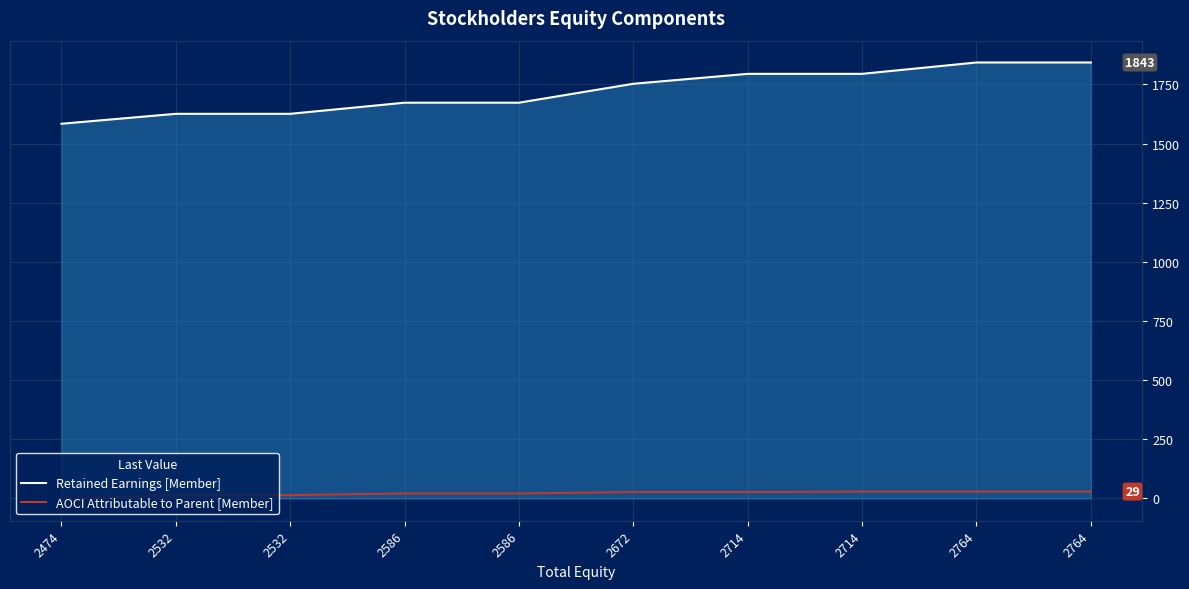

Which series has the largest range (max minus min)?

Retained Earnings [Member]